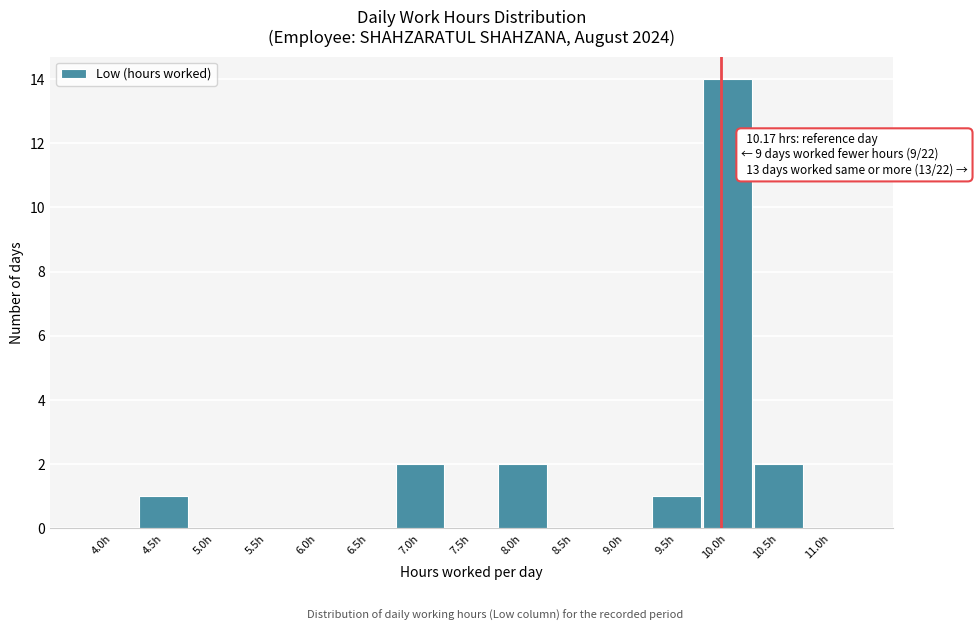

Reading right to left, what are all the values shown in this chart?

11.0h=0	10.5h=2	10.0h=14	9.5h=1	9.0h=0	8.5h=0	8.0h=2	7.5h=0	7.0h=2	6.5h=0	6.0h=0	5.5h=0	5.0h=0	4.5h=1	4.0h=0